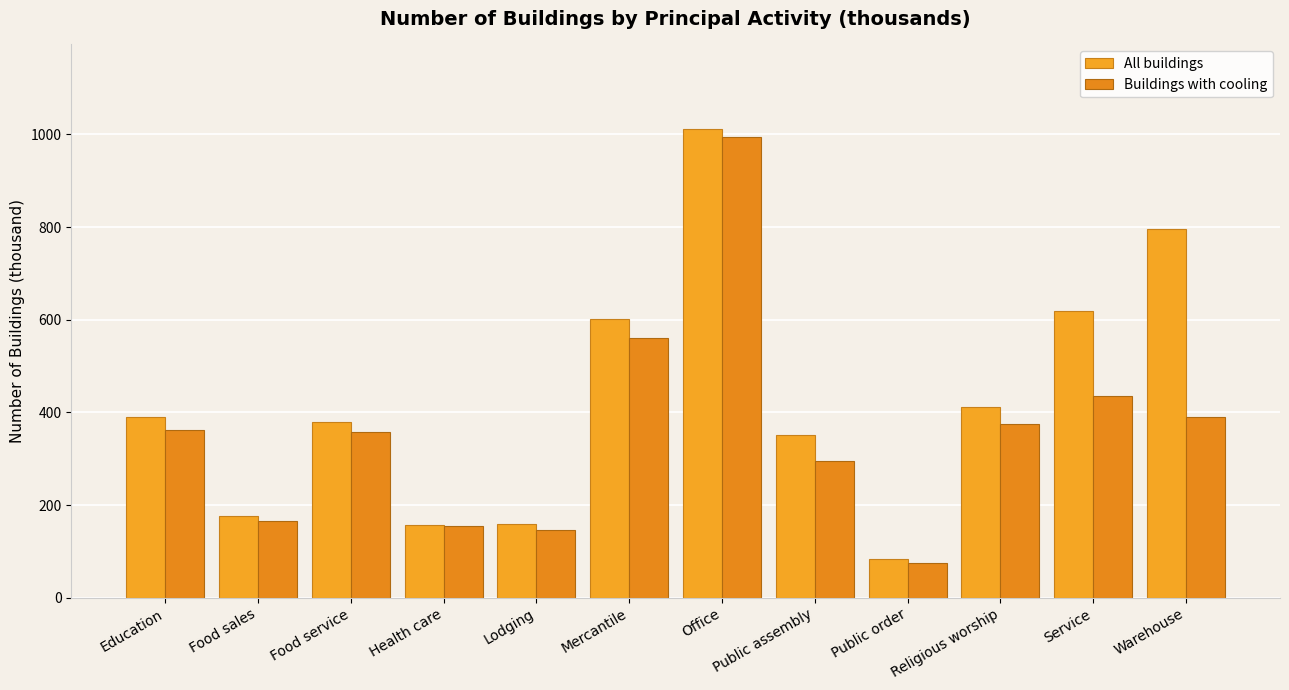

Rank the series by their average value, from highest to lowest.

All buildings, Buildings with cooling